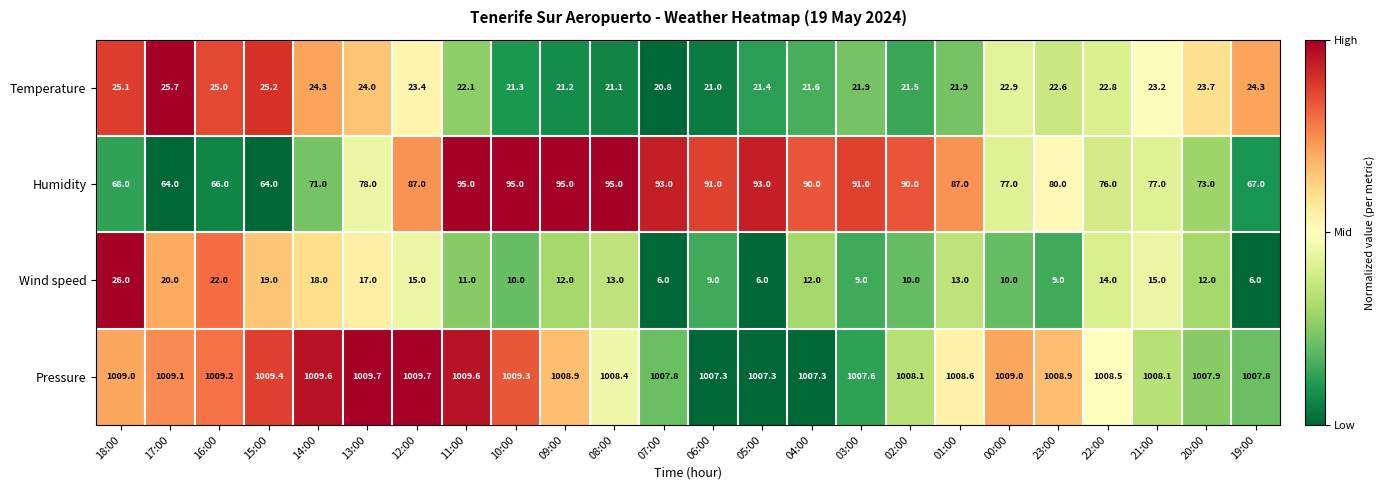

What is the total value across all series at 08:00?

1137.5